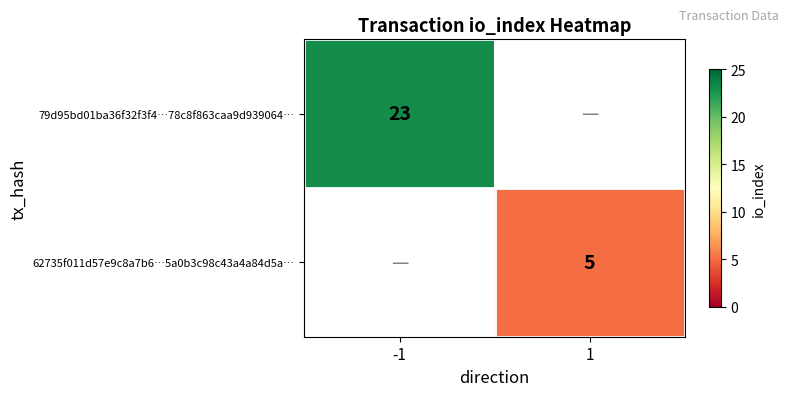

Is the value of 79d95bd01ba36f32f3f4…78c8f863caa9d939064… at -1 greater than the value of 62735f011d57e9c8a7b6…5a0b3c98c43a4a84d5a… at 1?

Yes